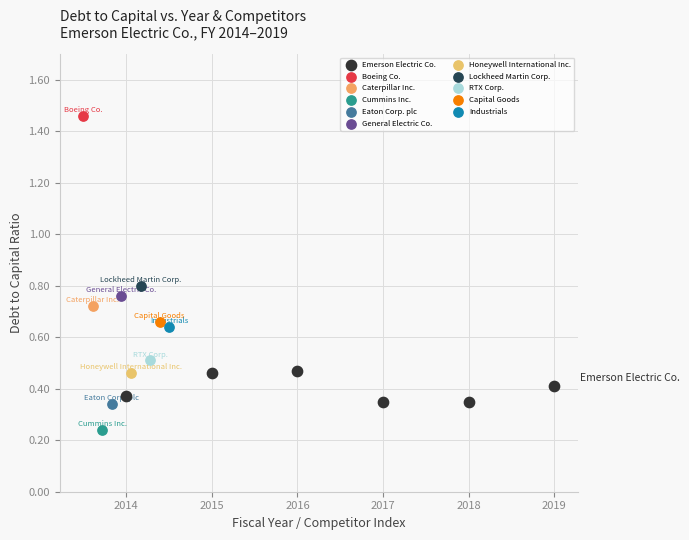

What are all the series names shown in the legend?

Emerson Electric Co., Boeing Co., Caterpillar Inc., Cummins Inc., Eaton Corp. plc, General Electric Co., Honeywell International Inc., Lockheed Martin Corp., RTX Corp., Capital Goods, Industrials